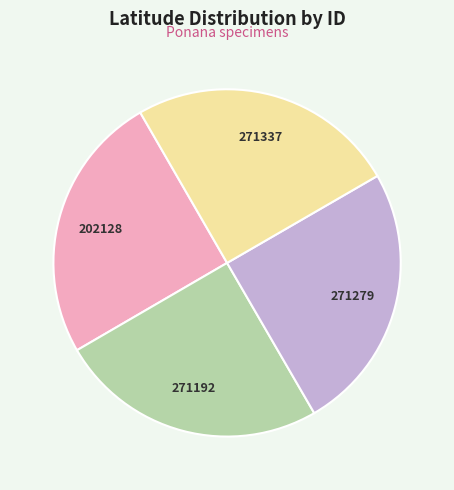

Is there any slice that represents more than half of the pie?

No